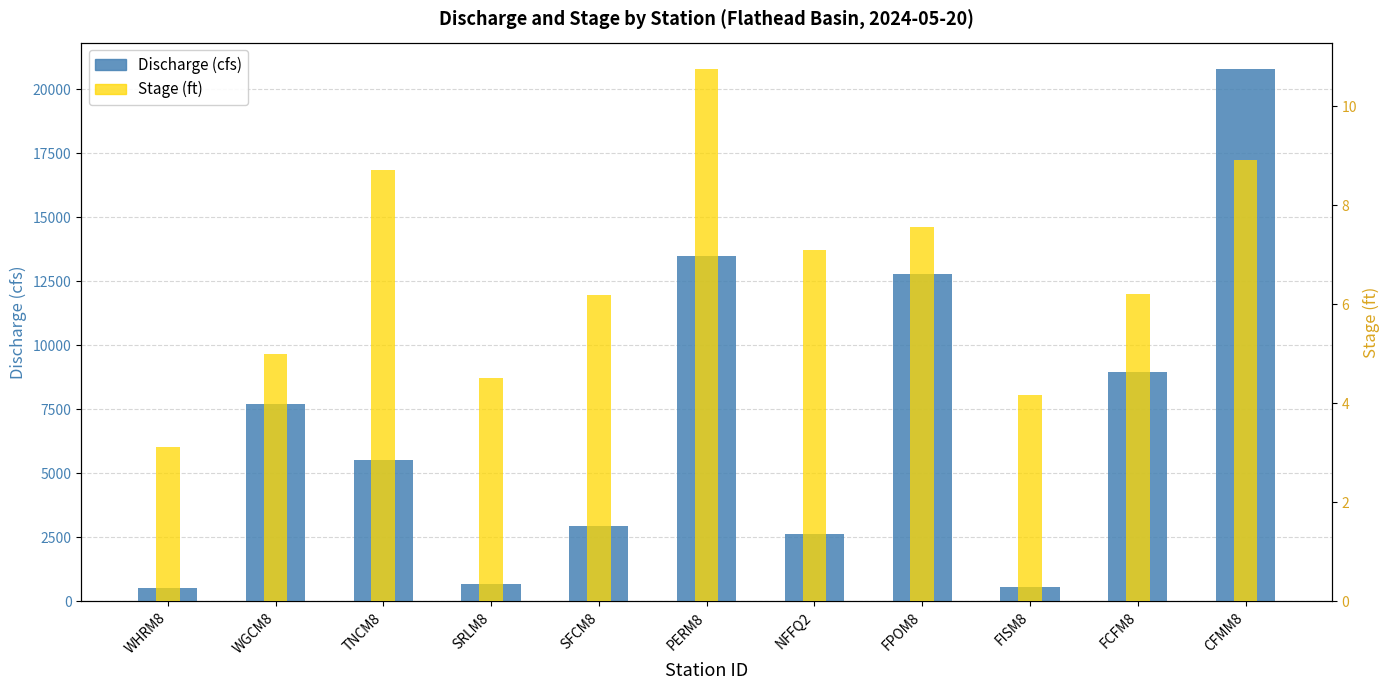

What is the average value of the Stage series?

6.6